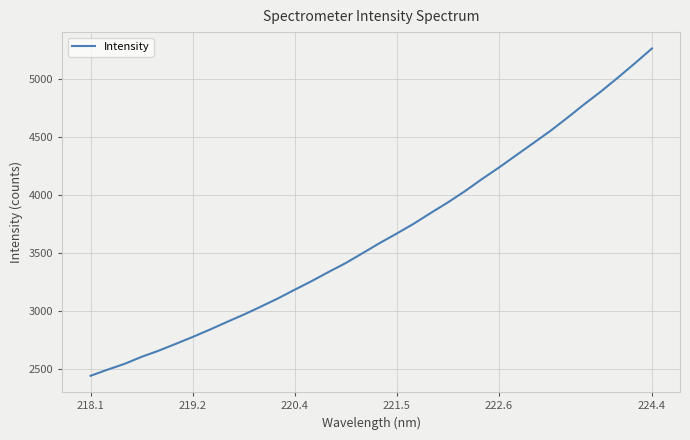

What is the maximum value shown in the chart?

5262.9